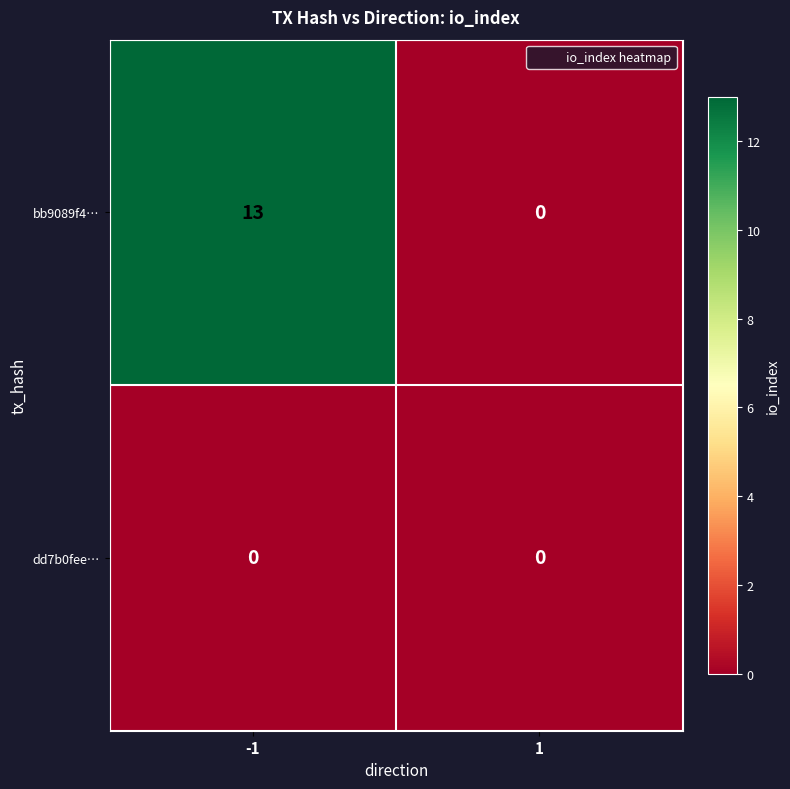

How many data points does each series have?

2